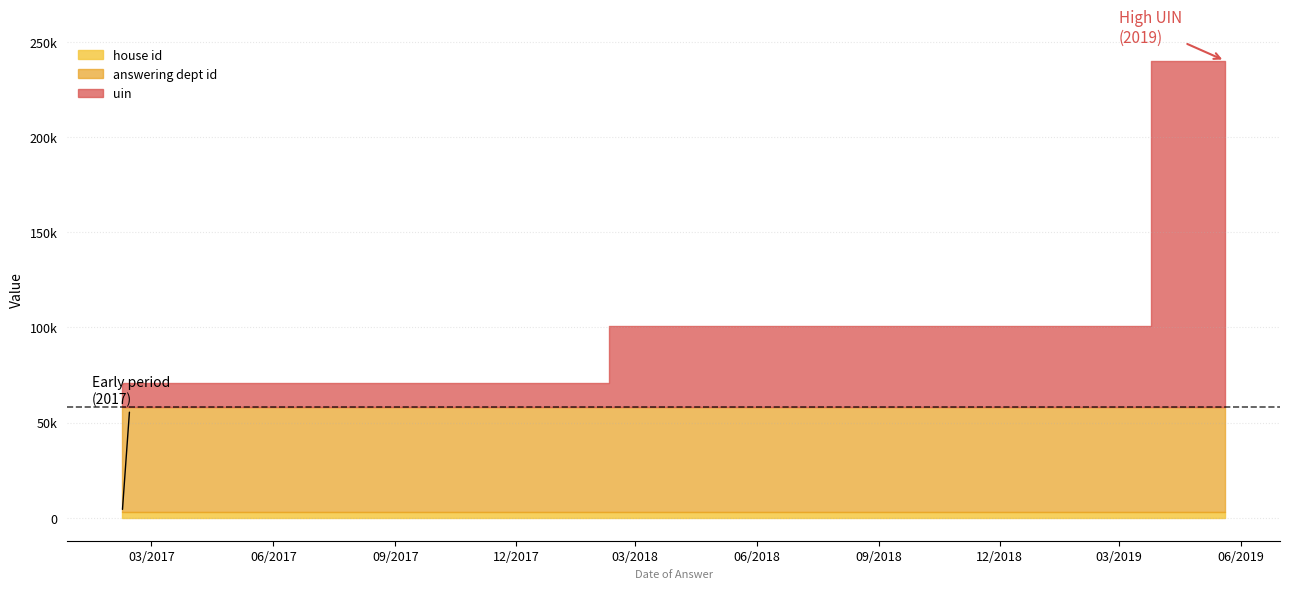

What are all the series names shown in the legend?

uin, answering dept id, house id